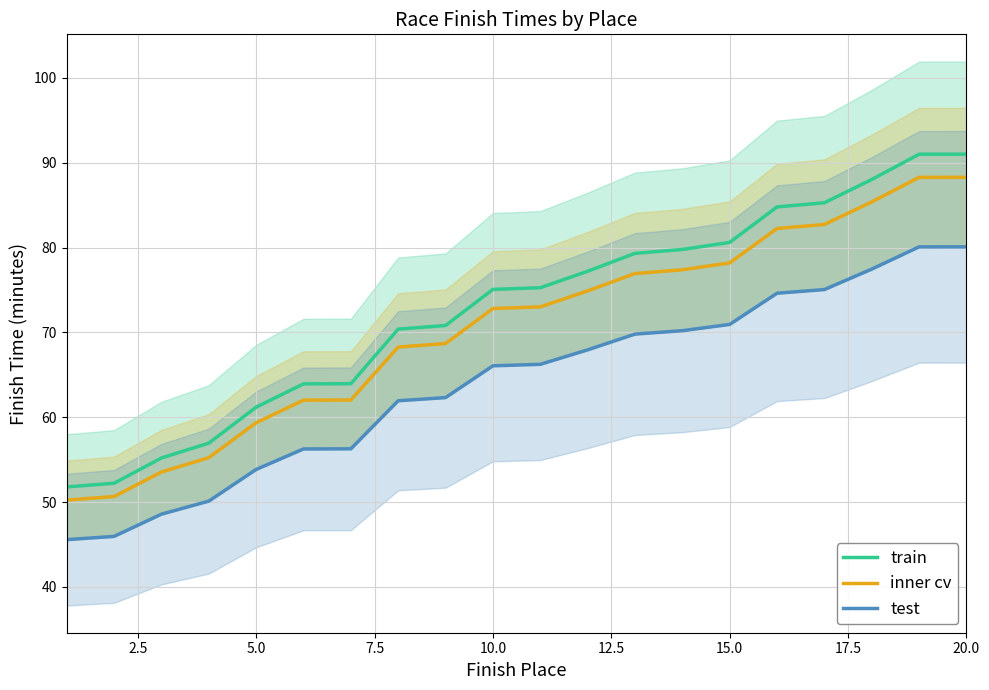

What is the maximum value for train?

91.0